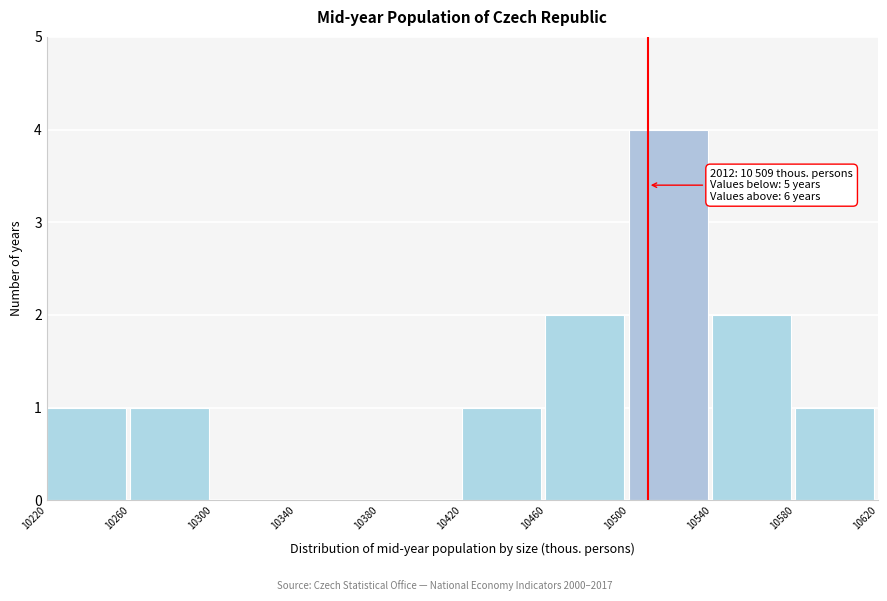

Over which range of the x-axis is the bar tallest?

10500 to 10540